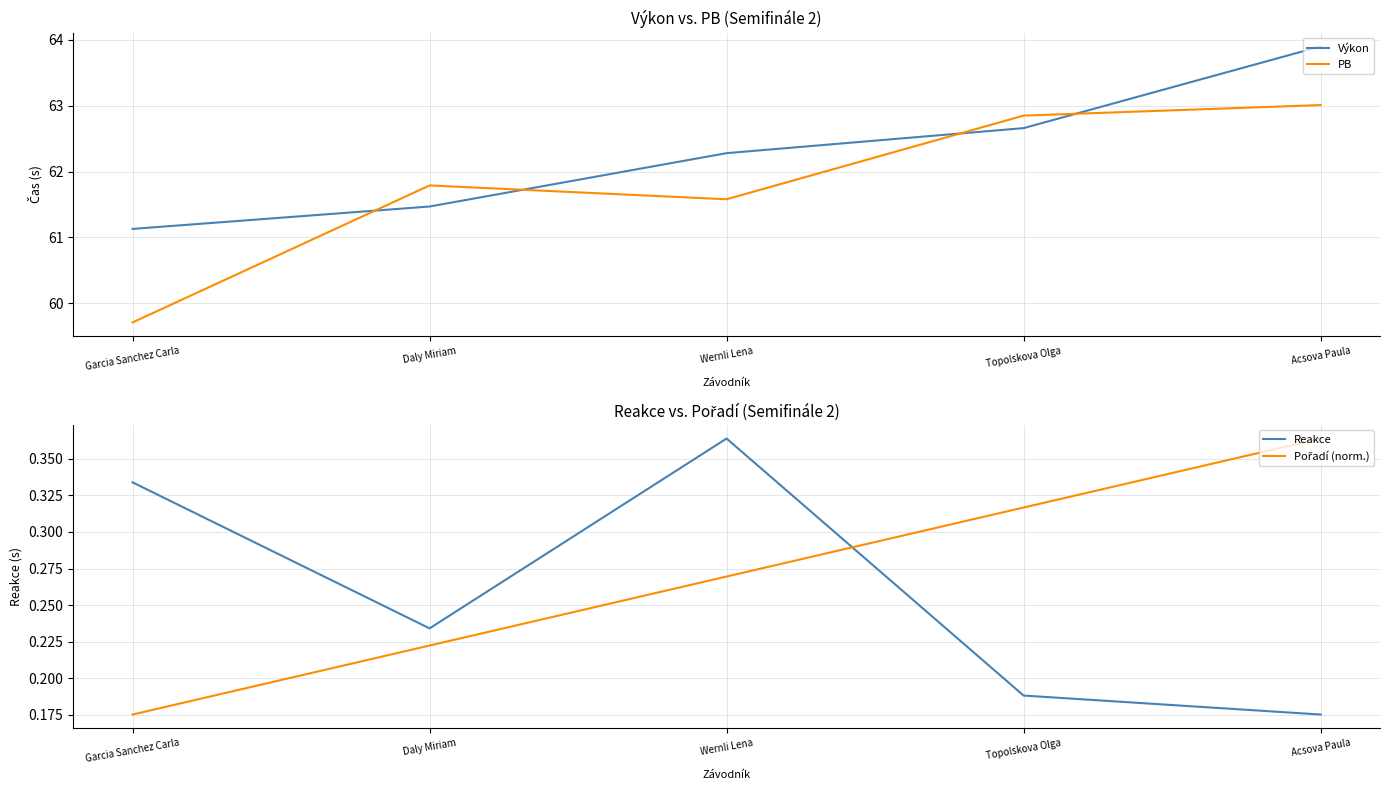

At which label does Výkon reach its minimum?

Garcia Sanchez Carla